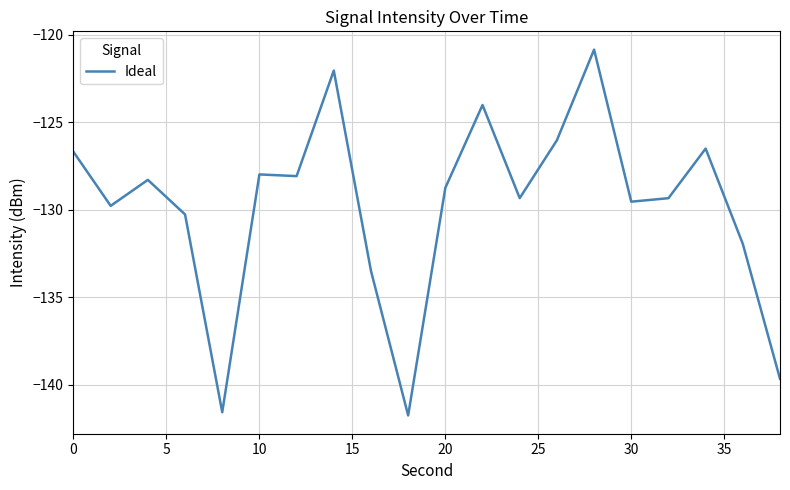

How many categories are shown in the chart?

20